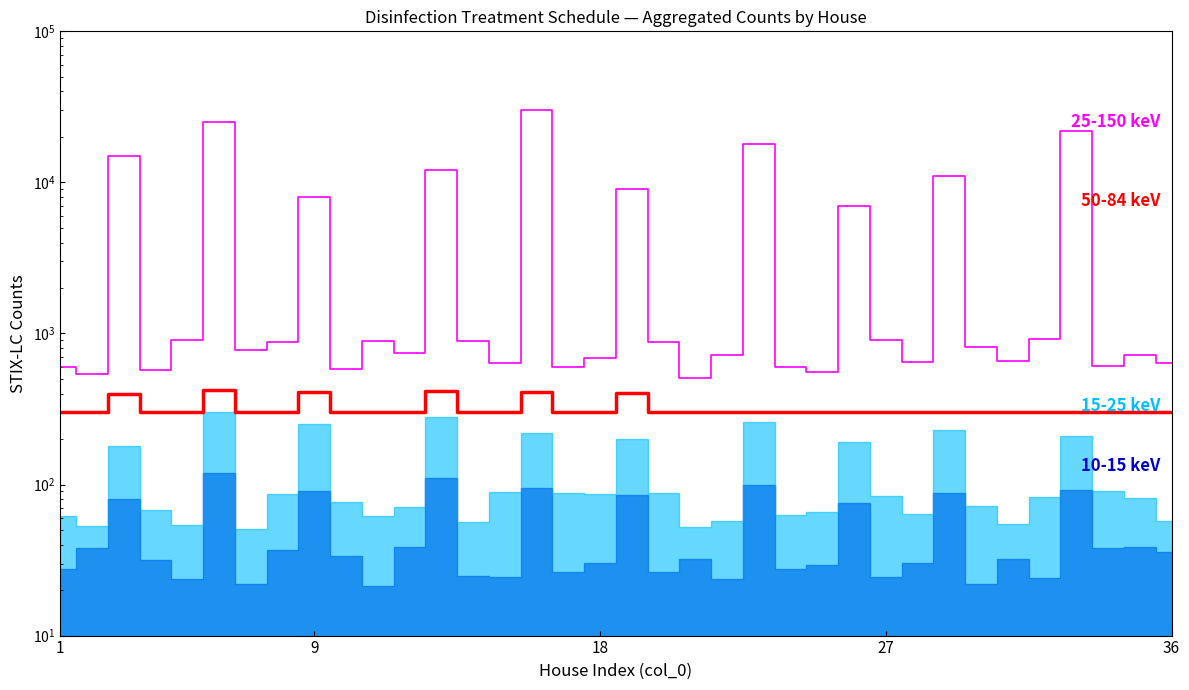

True or false: 25-150 keV has a value of 317.0 at 14.

False